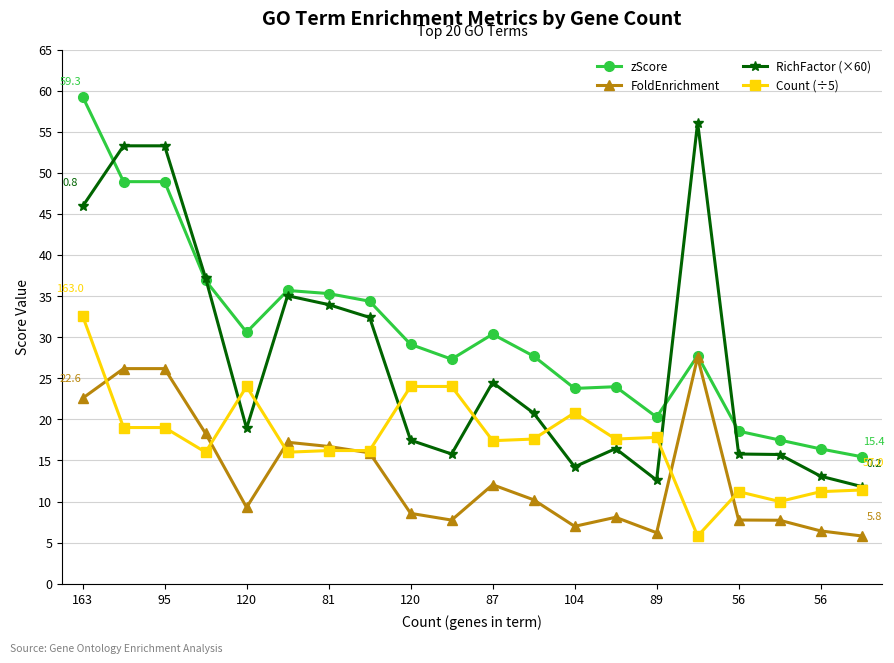

How many values in the RichFactor (×60) series exceed 20?

10